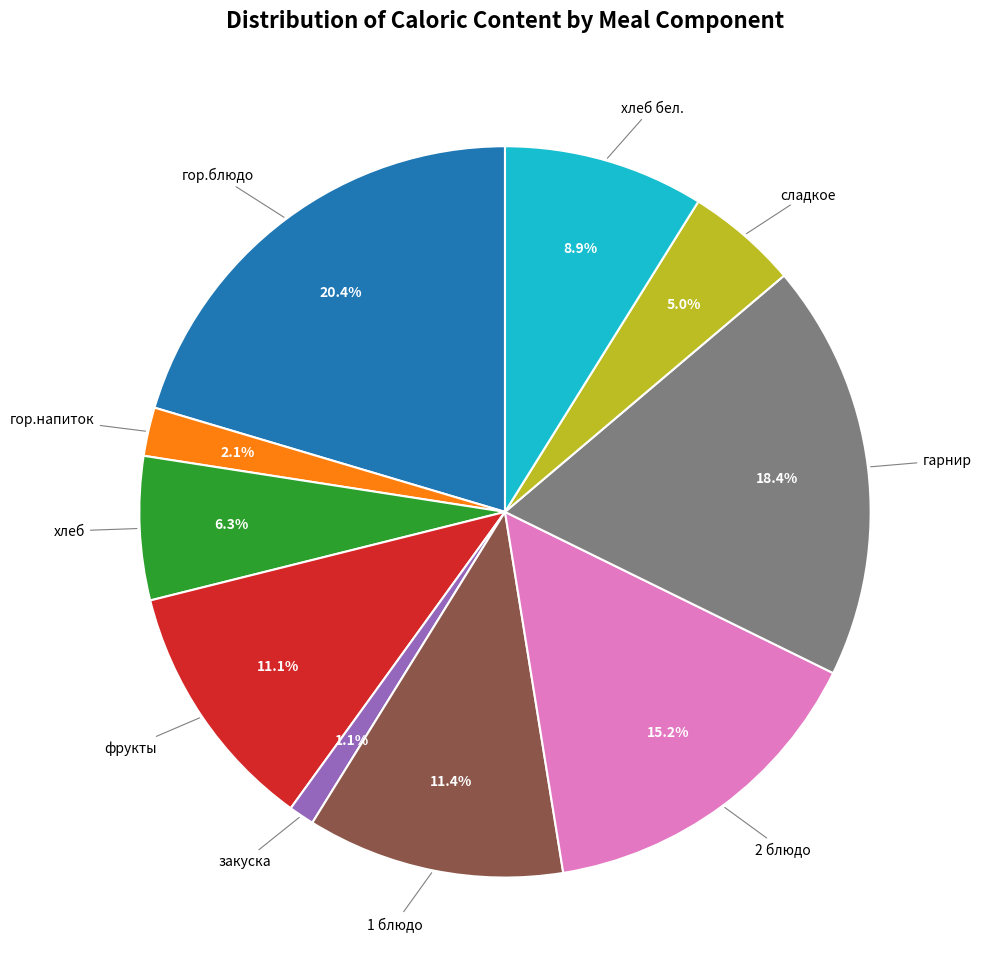

Is there any slice that represents more than half of the pie?

No